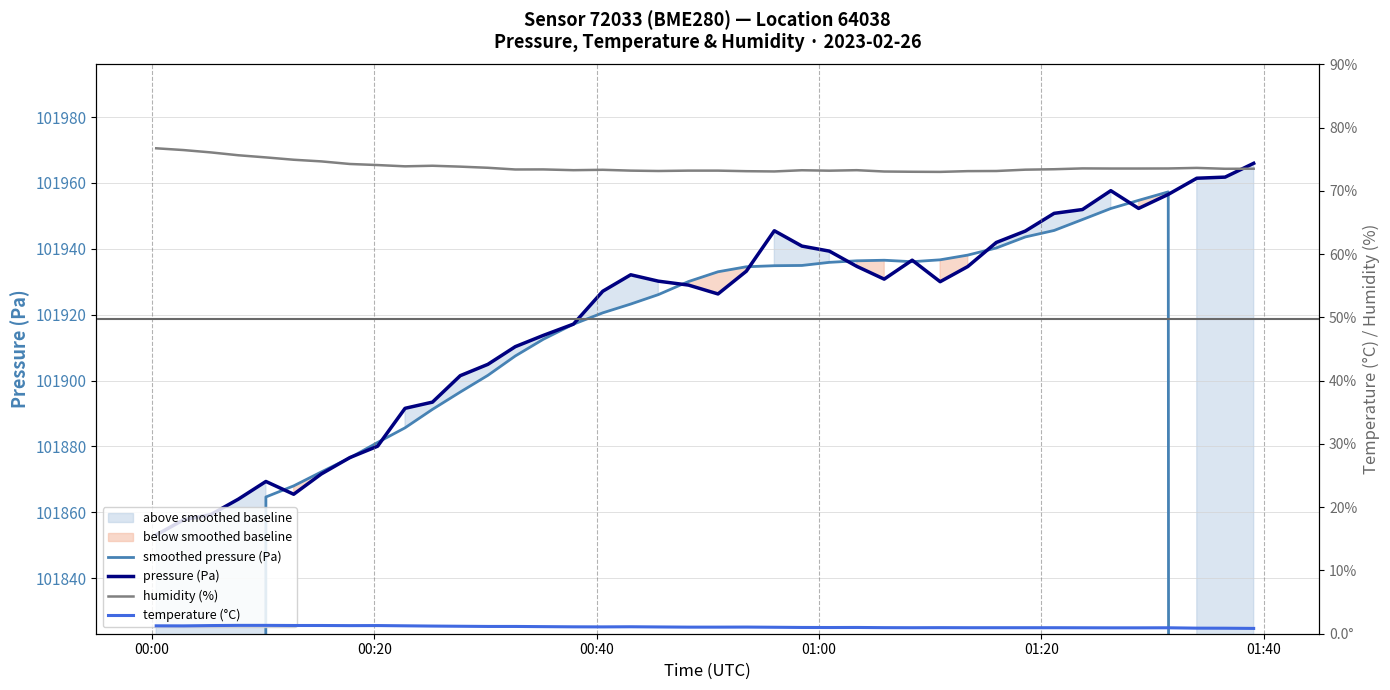

Does the chart display data point markers on the line(s)?

No